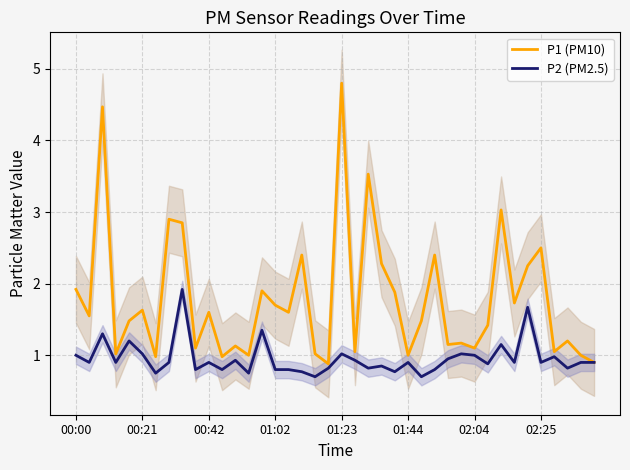

What is the lowest value of the P1 (PM10) series?

0.9